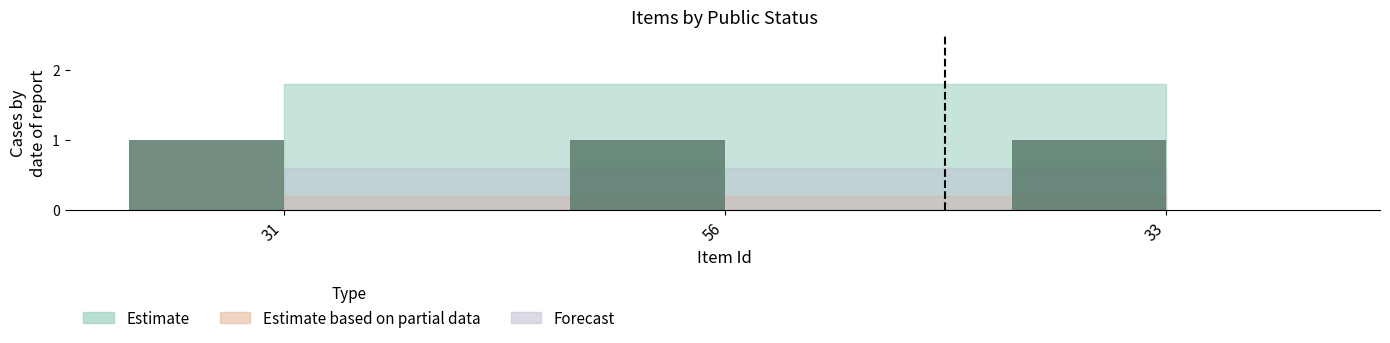

What is the sum of the public values at 31 and 33?

2